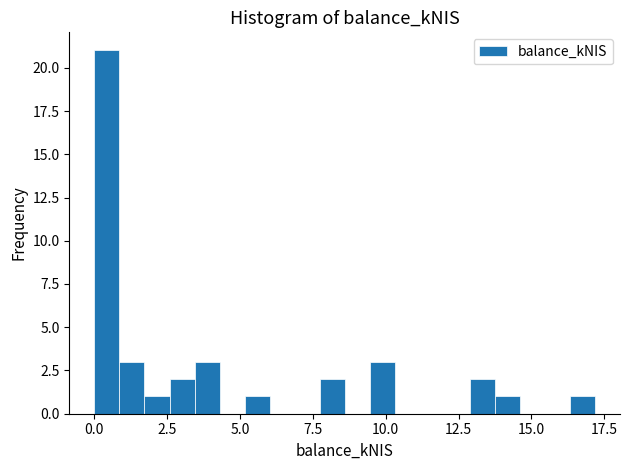

Around what value on the x-axis is the tallest bar? Give the approximate position of its centre, as read against the axis.

0.5